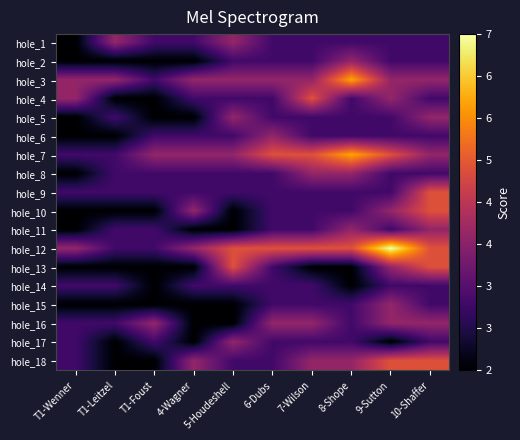

How many categories are shown in the chart?

10